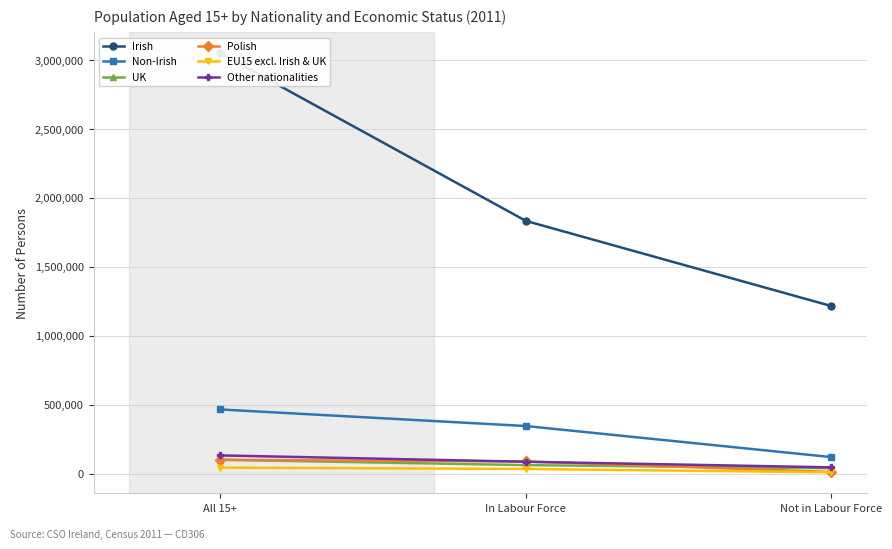

What is the spread (max minus min) of values at Not in Labour Force?

1205944